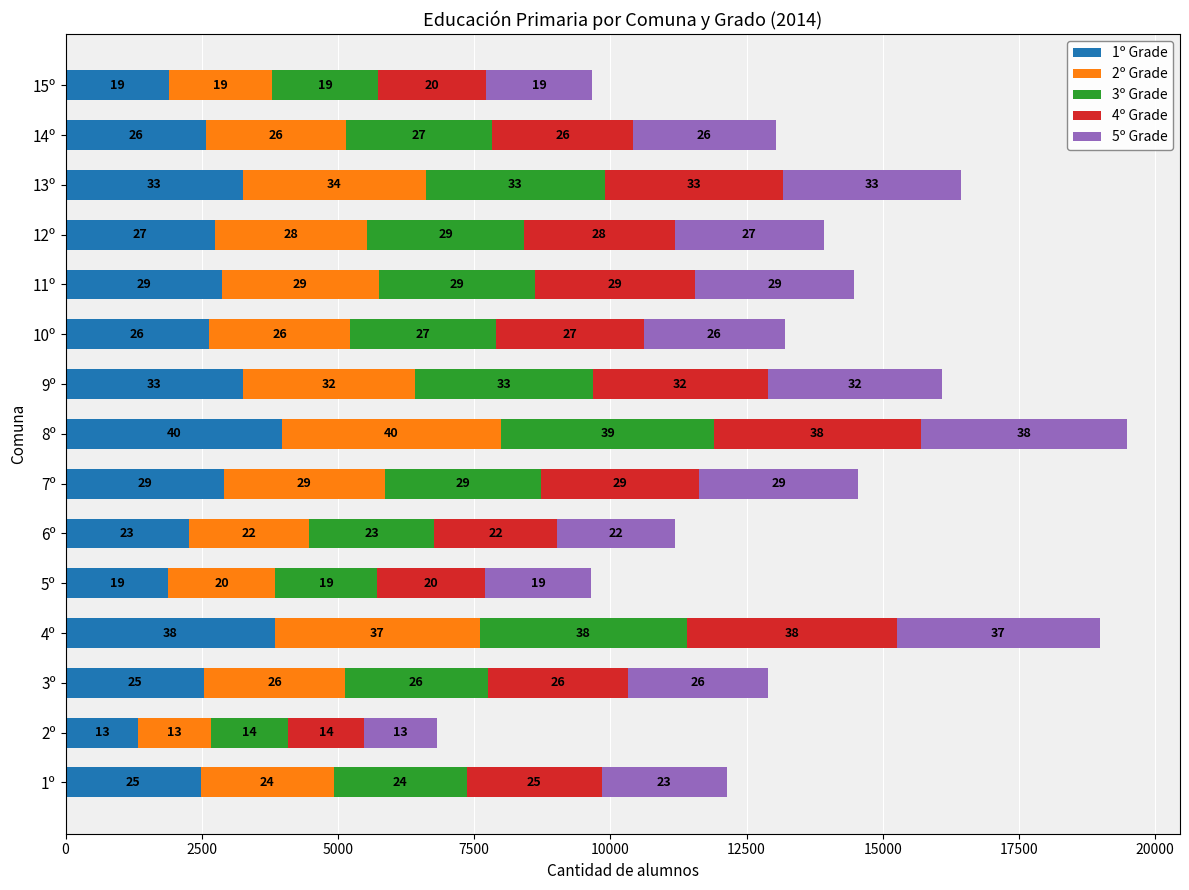

What are all the series names shown in the legend?

1º Grade, 2º Grade, 3º Grade, 4º Grade, 5º Grade